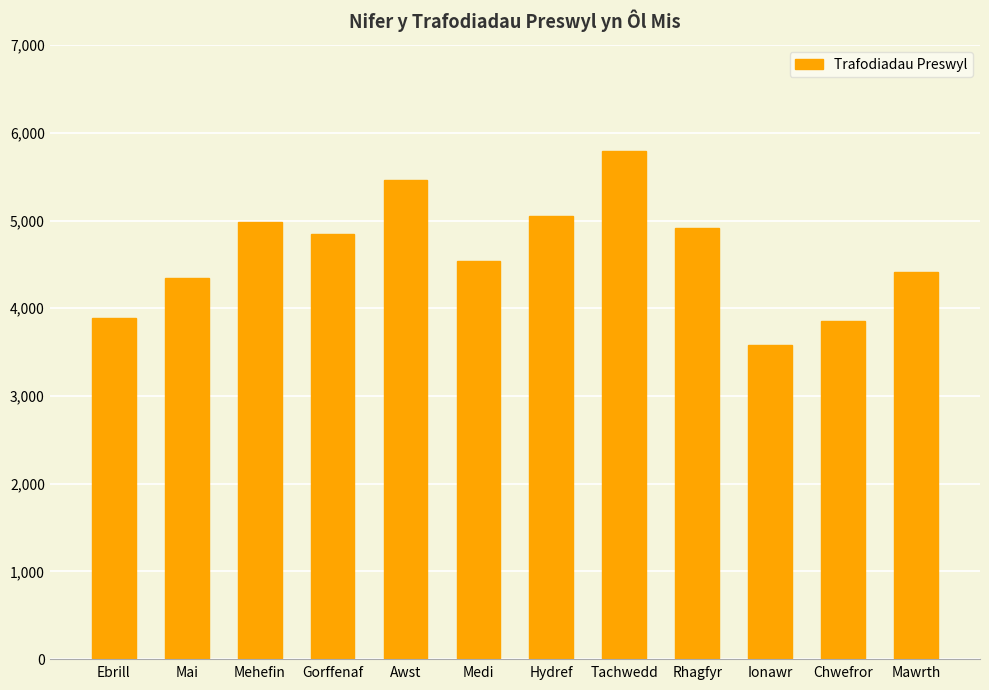

True or false: the data shows 2544 at Tachwedd.

False